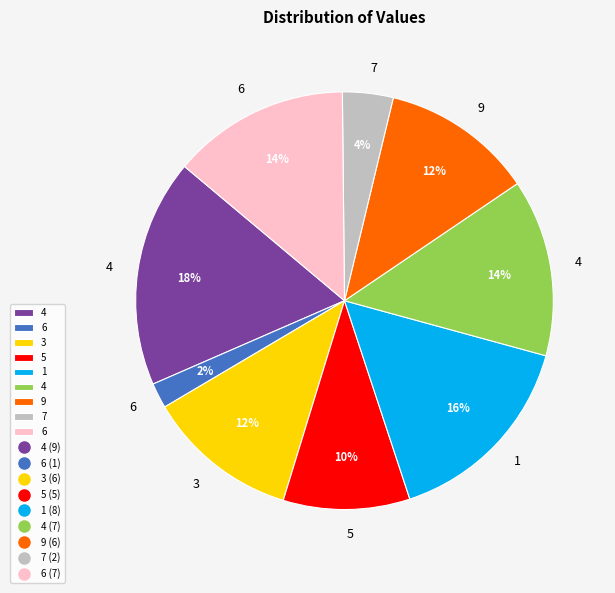

Is there a majority slice in this chart?

No